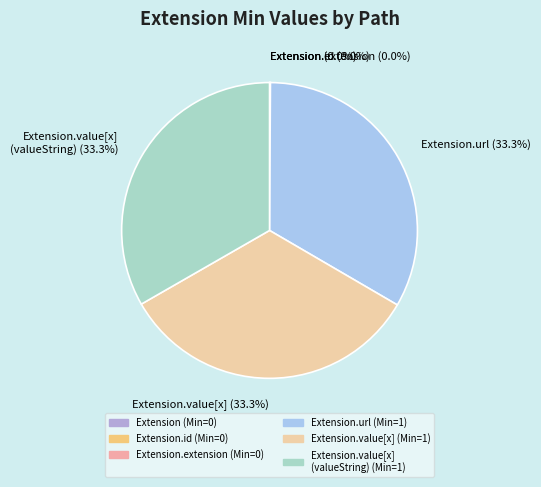

Is there a majority slice in this chart?

No